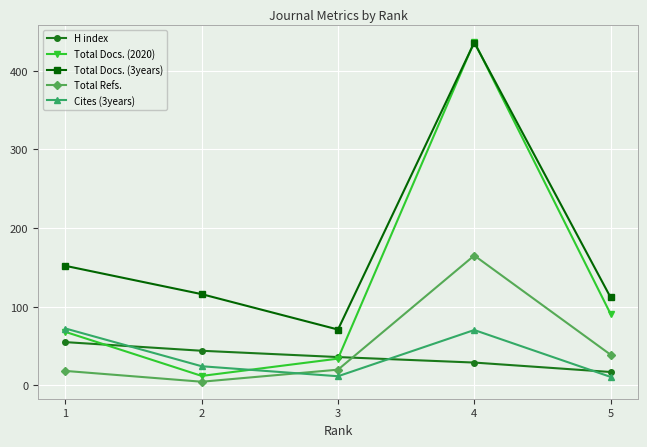

What value does the Total Docs. (2020) series have at 3?

34.0